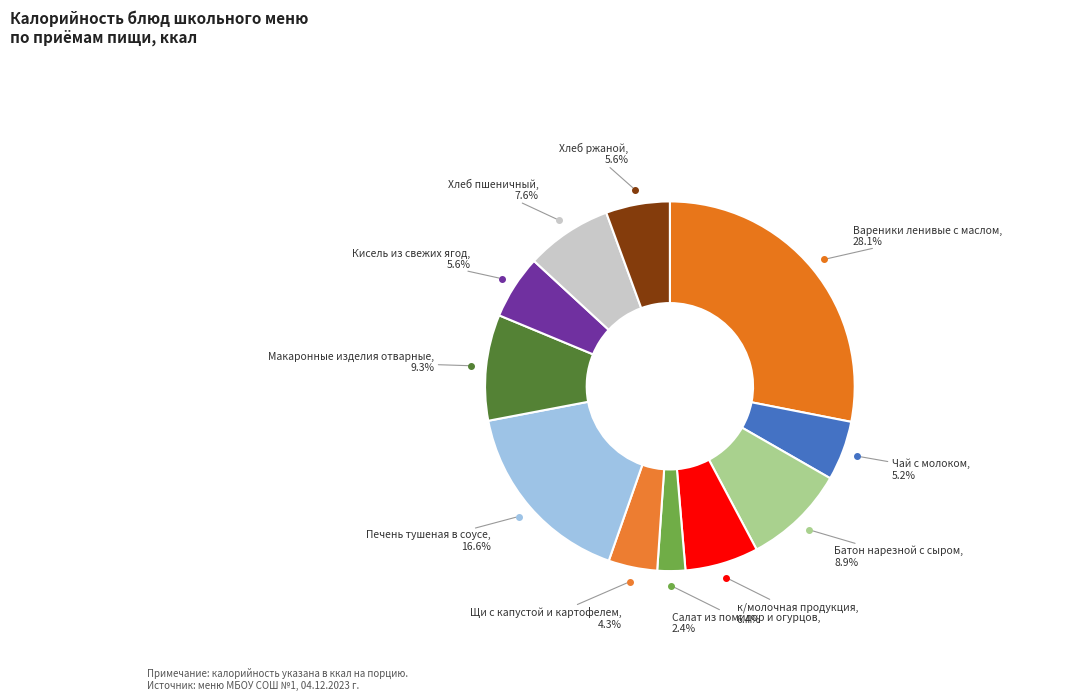

Is Хлеб пшеничный the majority of the pie?

No